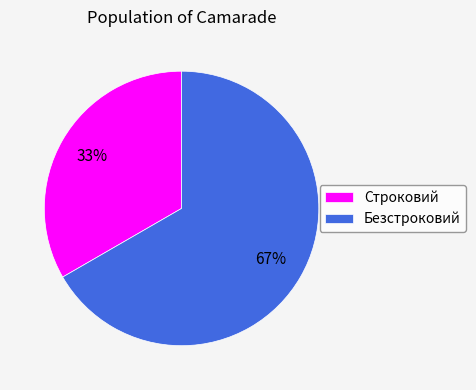

To the nearest percent, what is the combined percentage of Безстроковий and Строковий?

100%